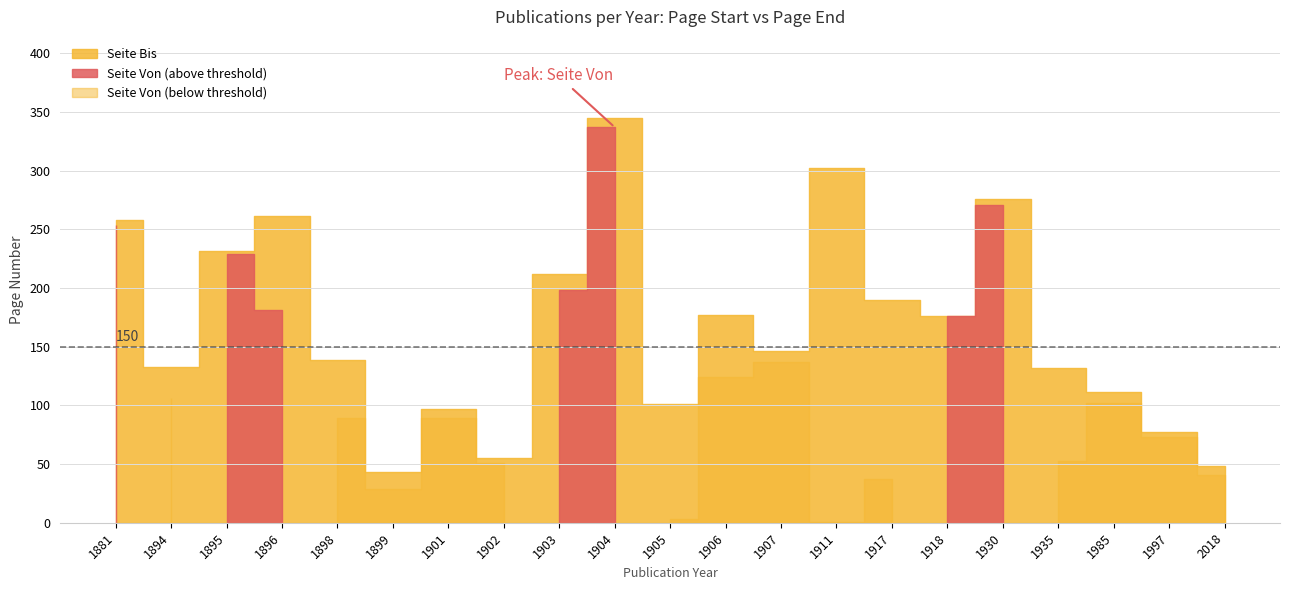

True or false: Publikationsjahr and Seite Von intersect in this chart.

False